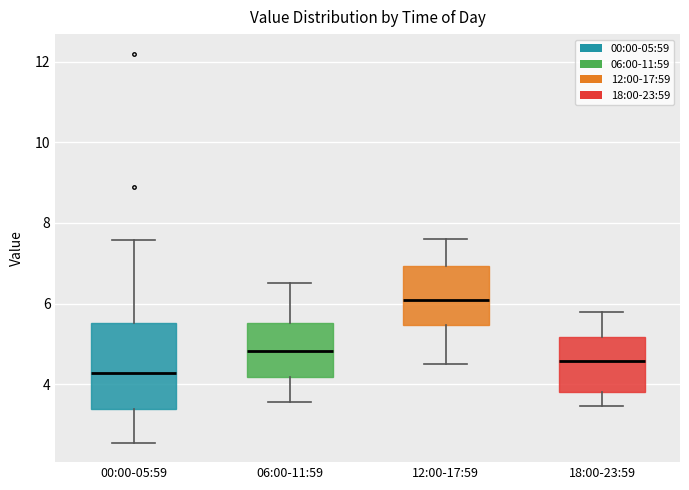

Reading left to right, read every box against the y-axis: the position of its median line, the range the box covers, and the ends of its whiskers. The values are not printed on the chart, so give them approximately, as read against the axis.

00:00-05:59: median 4.2, box 3.4 to 5.6, whiskers 2.6 to 7.6
06:00-11:59: median 4.8, box 4.2 to 5.6, whiskers 3.6 to 6.6
12:00-17:59: median 6.2, box 5.4 to 7.0, whiskers 4.6 to 7.6
18:00-23:59: median 4.6, box 3.8 to 5.2, whiskers 3.4 to 5.8